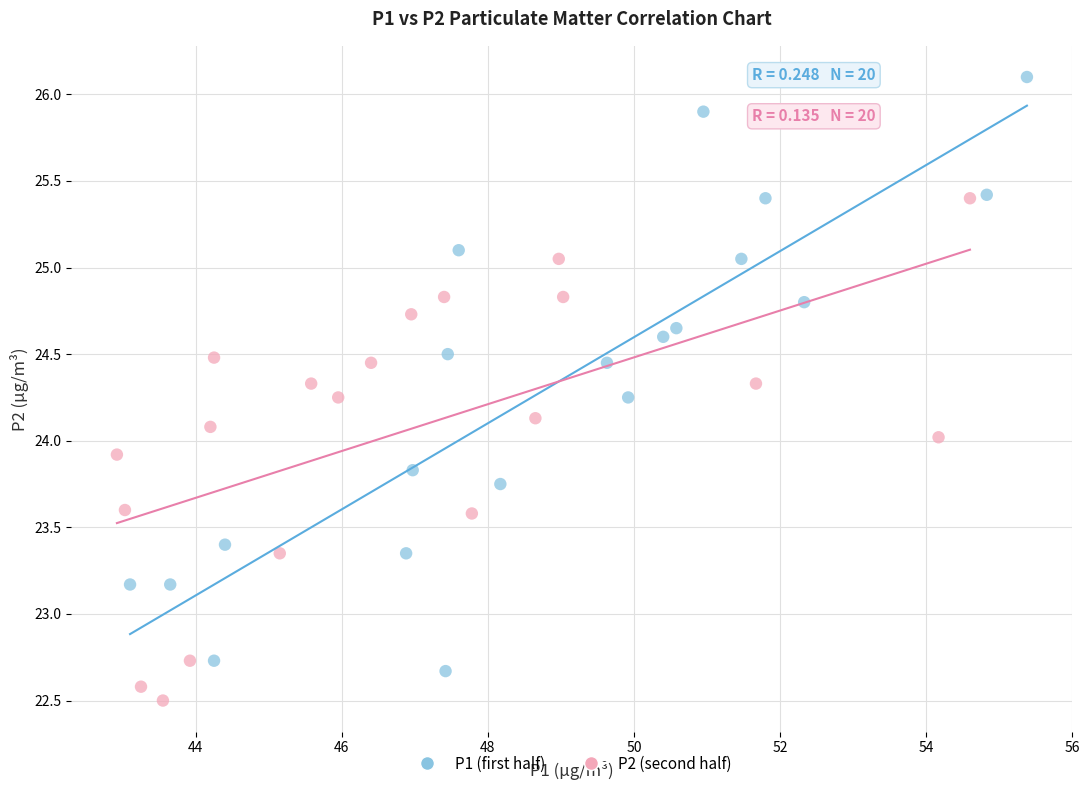

Which series has the widest spread of Y values?

P1 (first half)